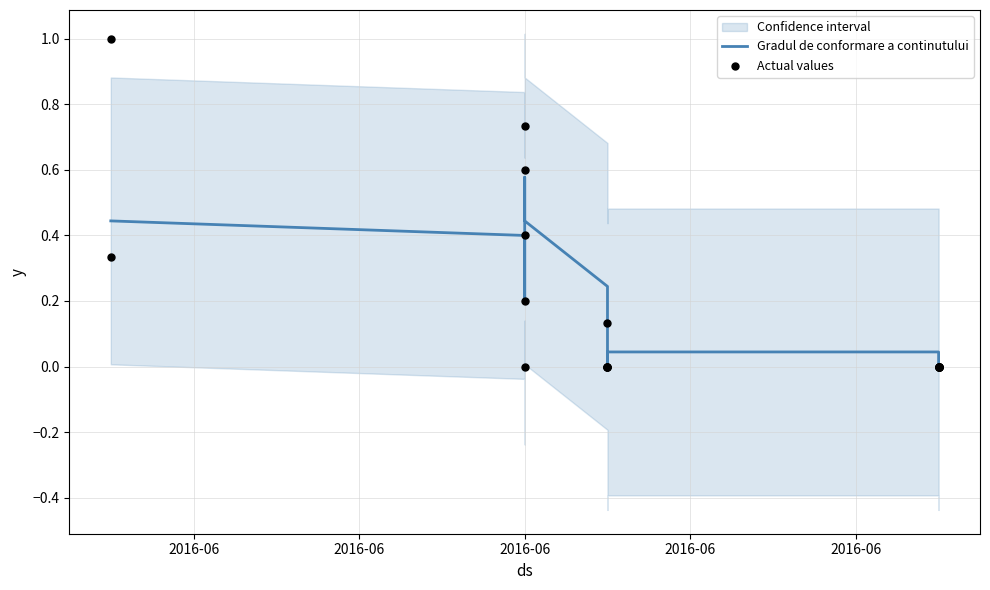

What is the total value across all series at 2016-06?

0.8